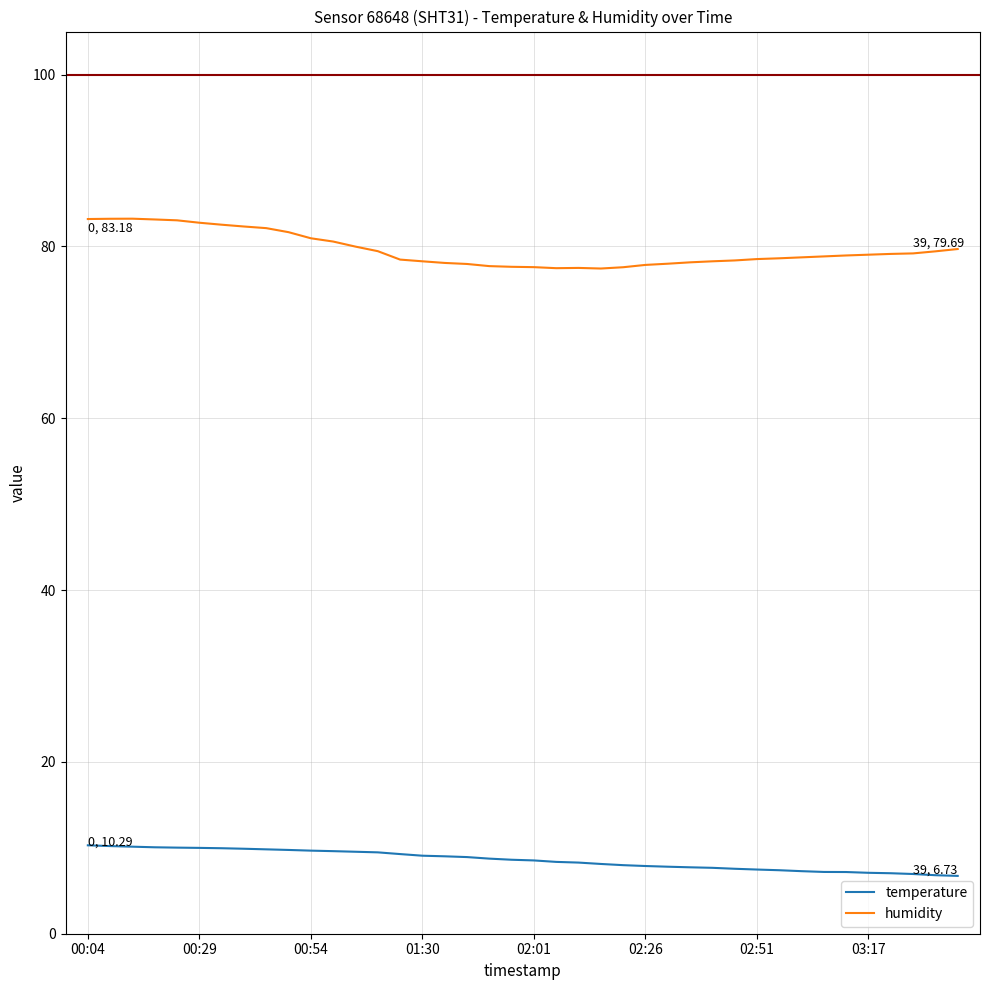

Rank the series by their average value, from highest to lowest.

humidity, temperature